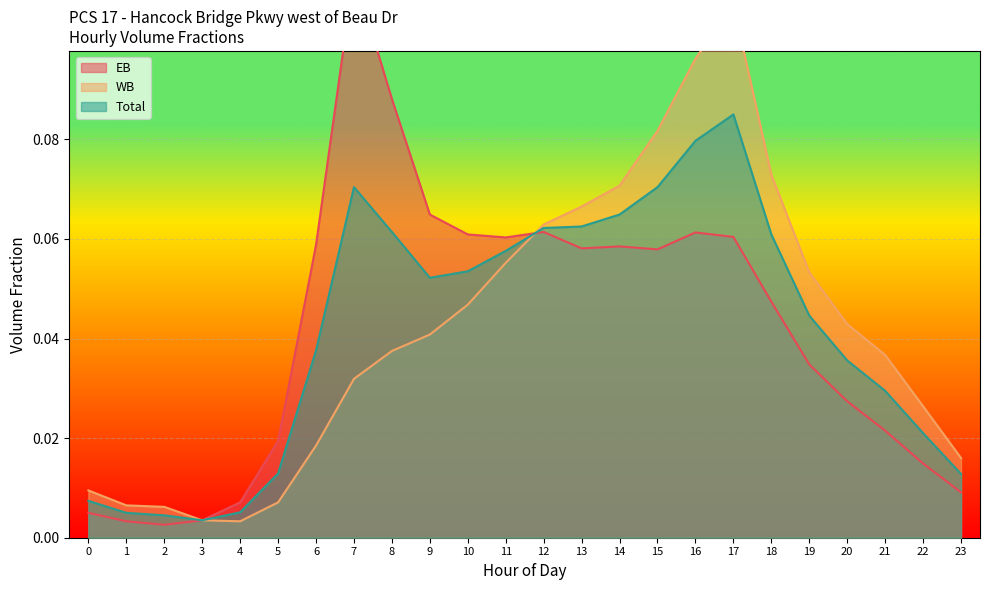

Where is the first local minimum for WB?

4